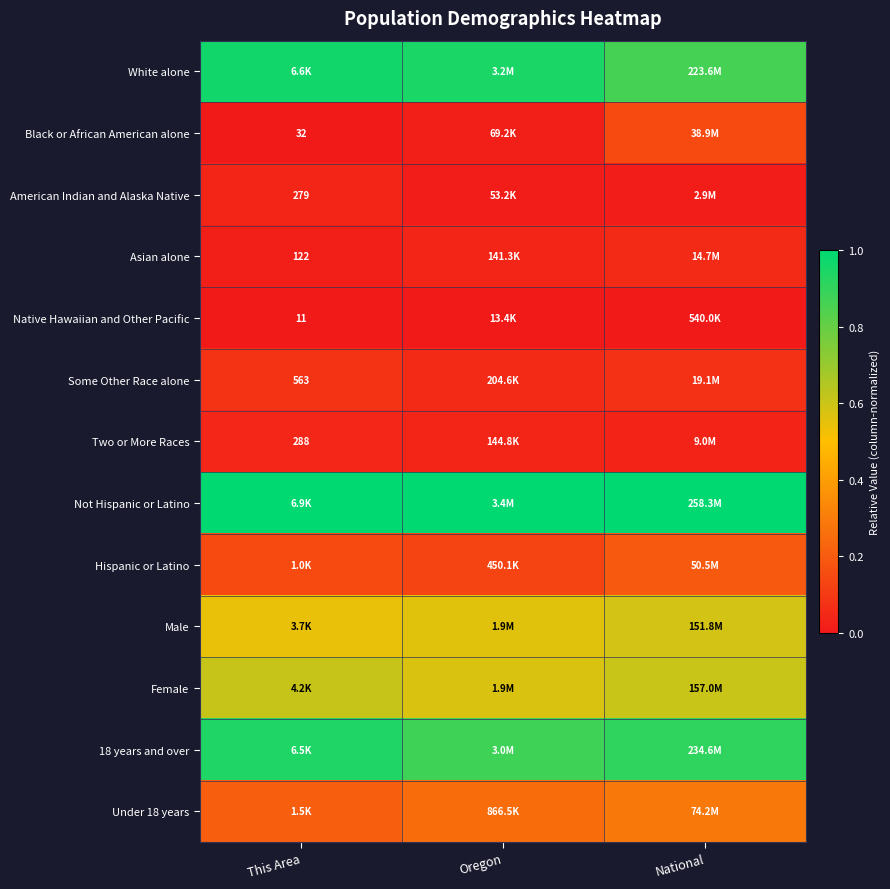

Rank the series by their maximum value, from lowest to highest.

Native Hawaiian and Other Pacific, American Indian and Alaska Native, Two or More Races, Asian alone, Some Other Race alone, Black or African American alone, Hispanic or Latino, Under 18 years, Male, Female, 18 years and over, White alone, Not Hispanic or Latino